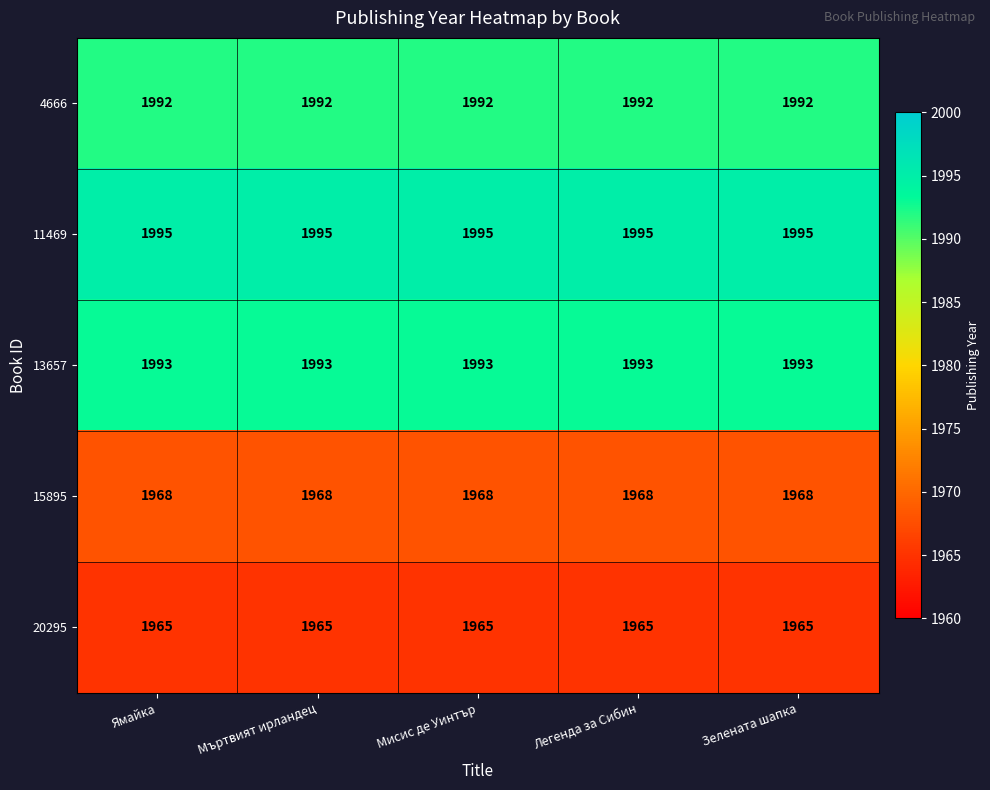

How many data points does each series have?

5